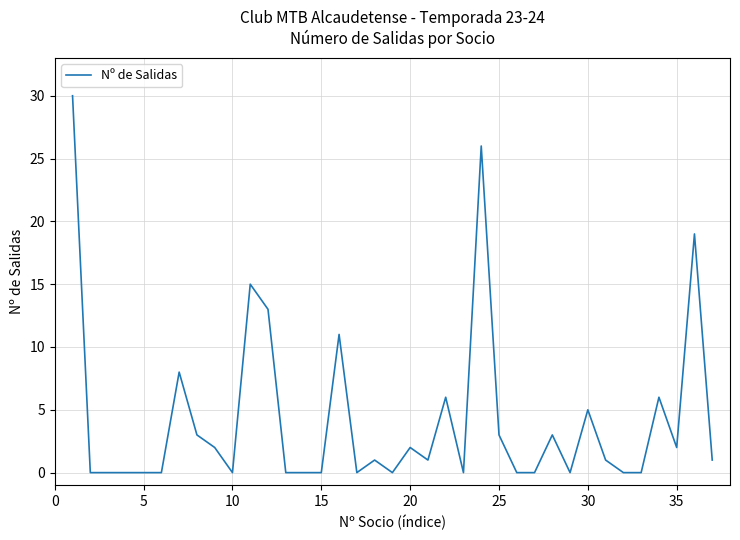

What is the maximum value shown in the chart?

30